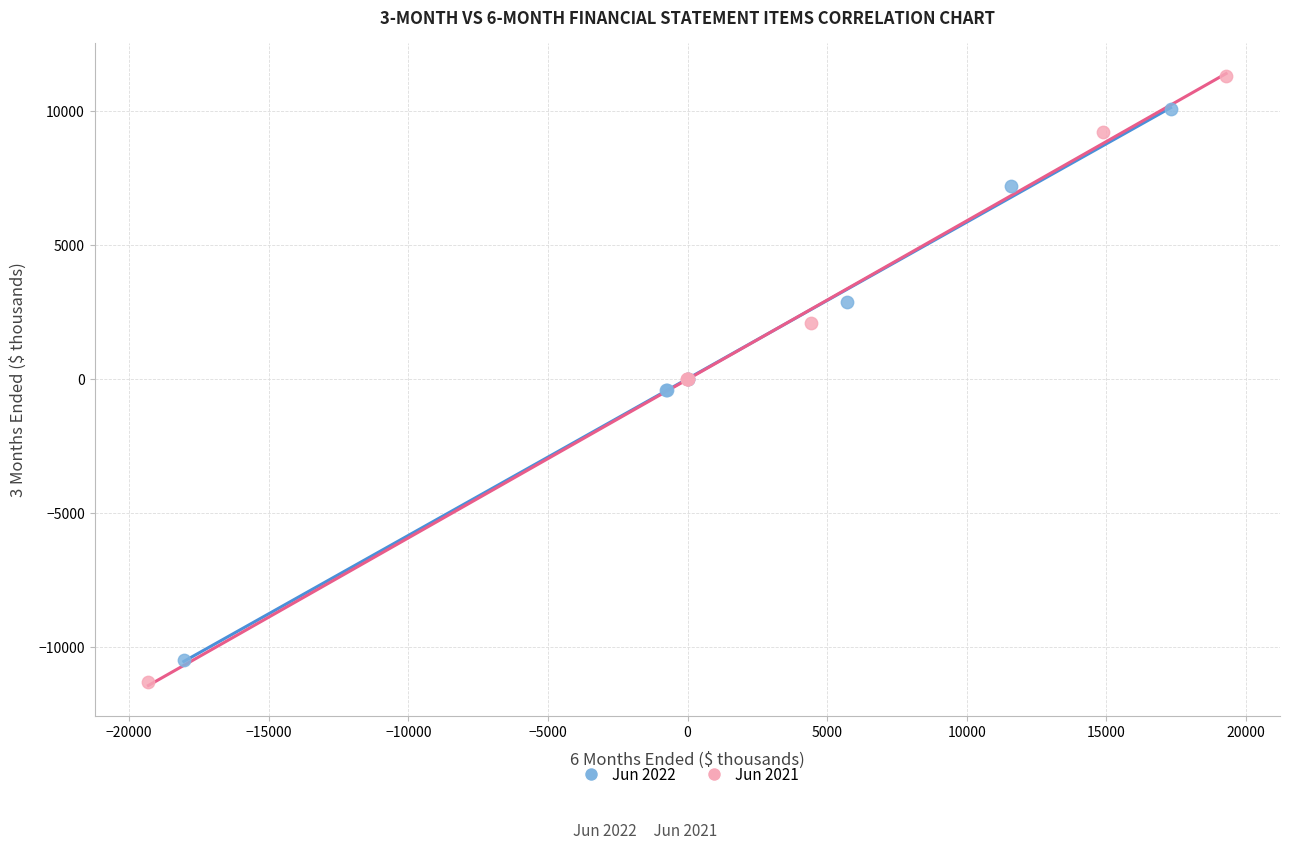

Which series has the widest spread of Y values?

Jun 2021